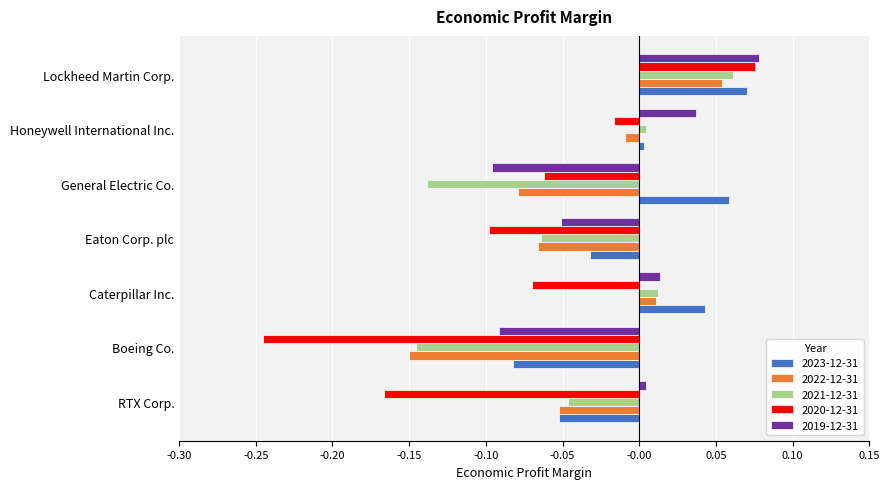

The value of 2020-12-31 at General Electric Co. is -0.1. True or false?

True